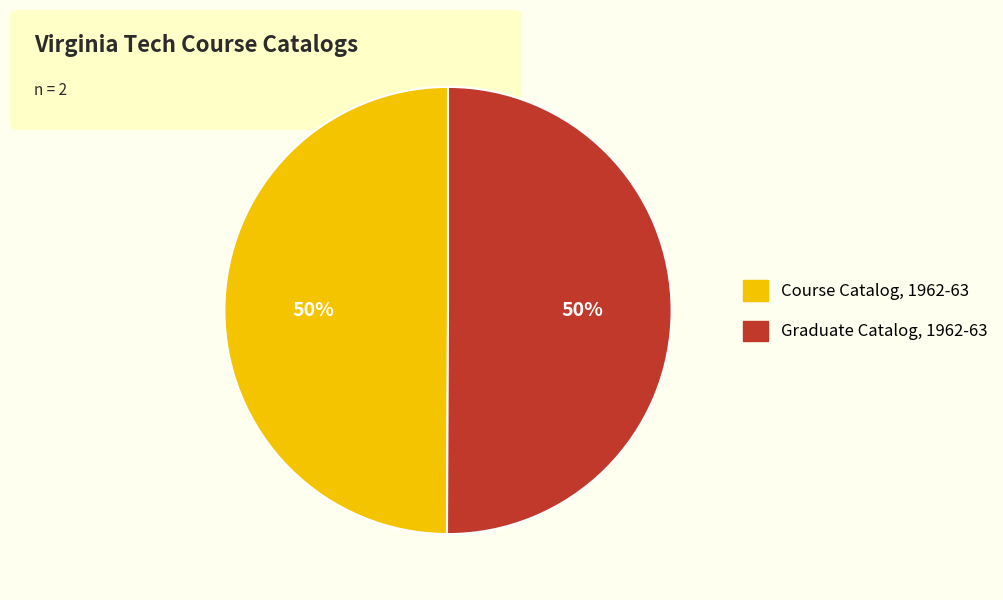

To the nearest percent, what percentage of the pie is Course Catalog, 1962-63?

50%